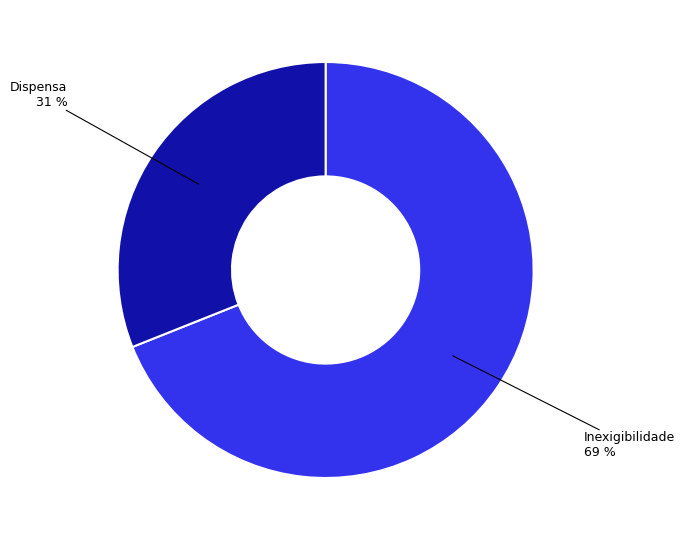

To the nearest percent, what is the difference between the largest and smallest slice percentages?

38%